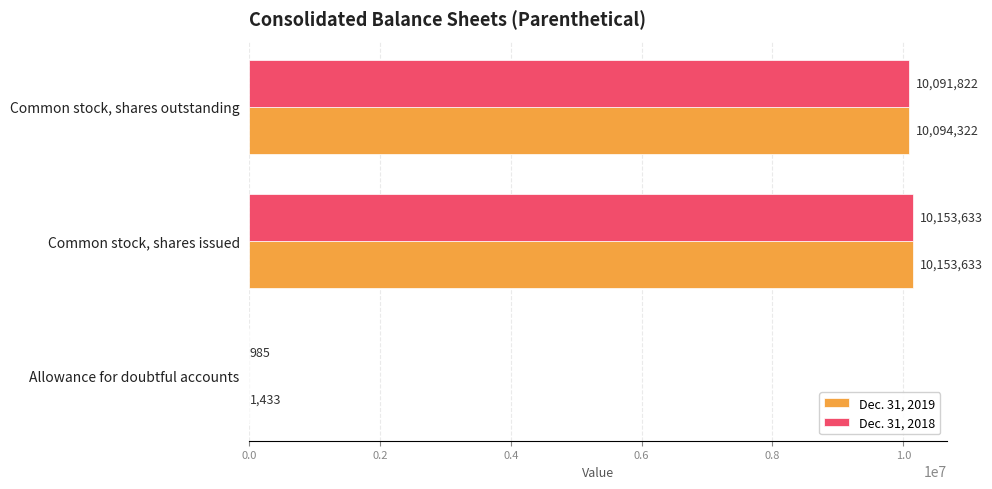

What is the sum of all Dec. 31, 2018 values?

20246440